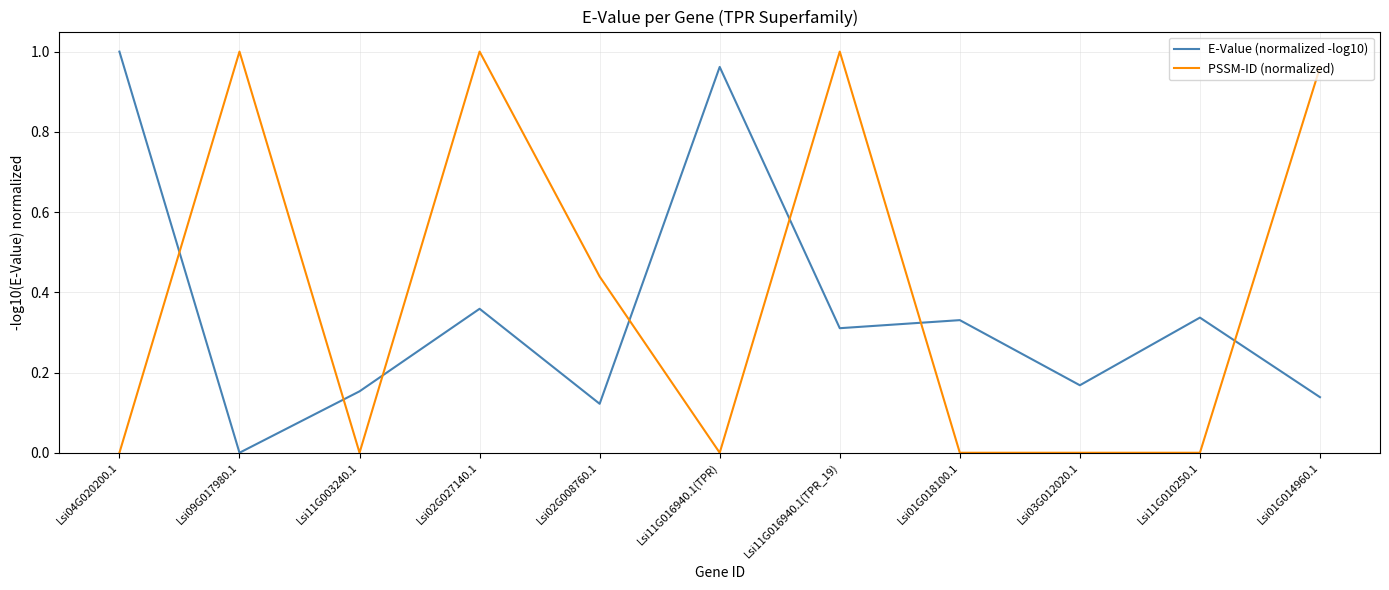

At how many categories does at least one series exceed 0?

11